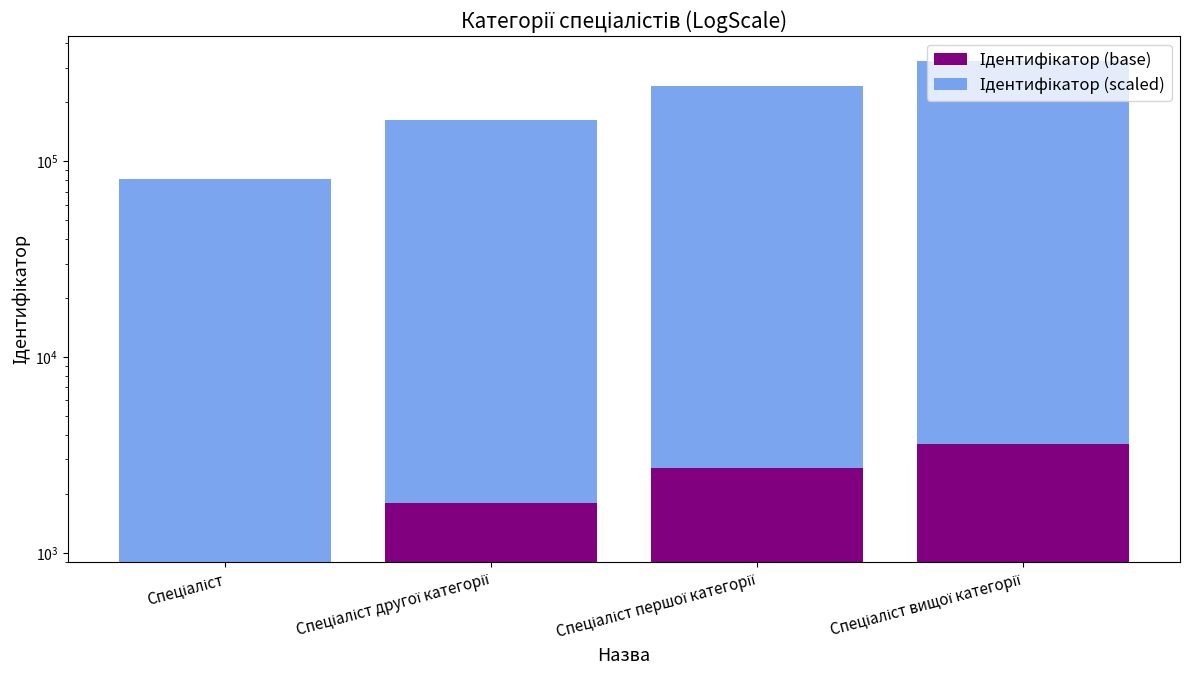

What is the difference between the Ідентифікатор (base) values at Спеціаліст вищої категорії and Спеціаліст?

2700